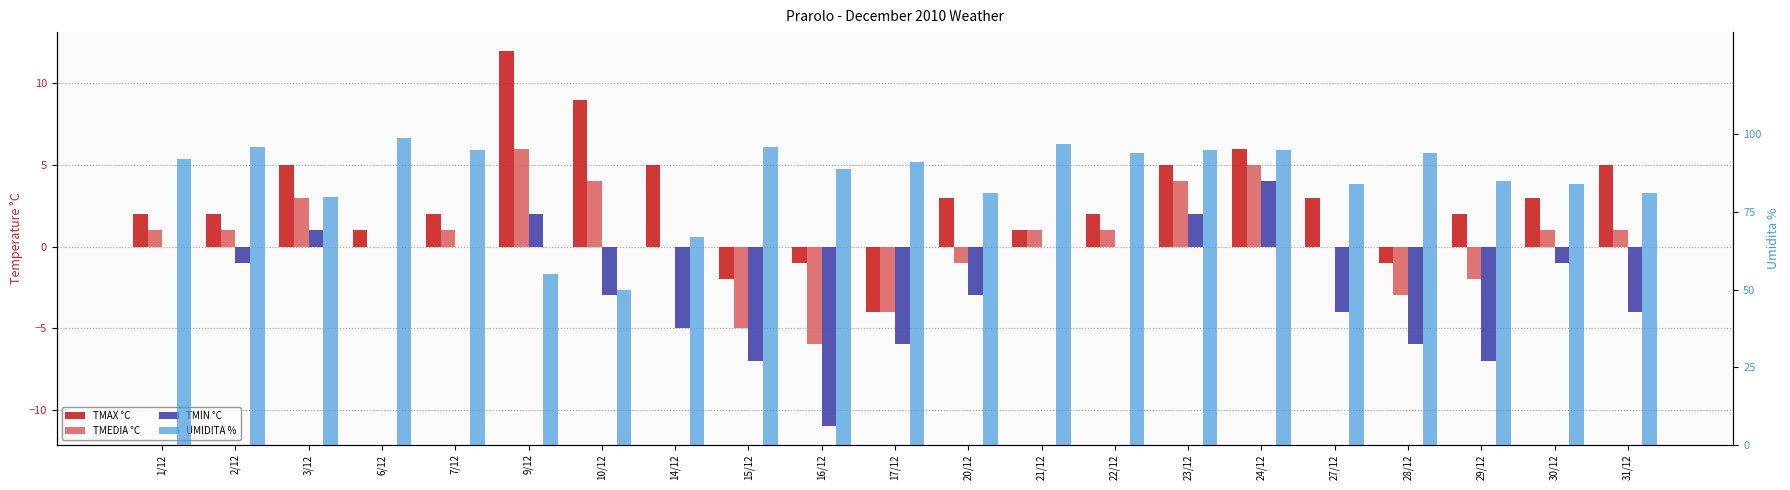

The value of UMIDITA % at 31/12 is 81. True or false?

True